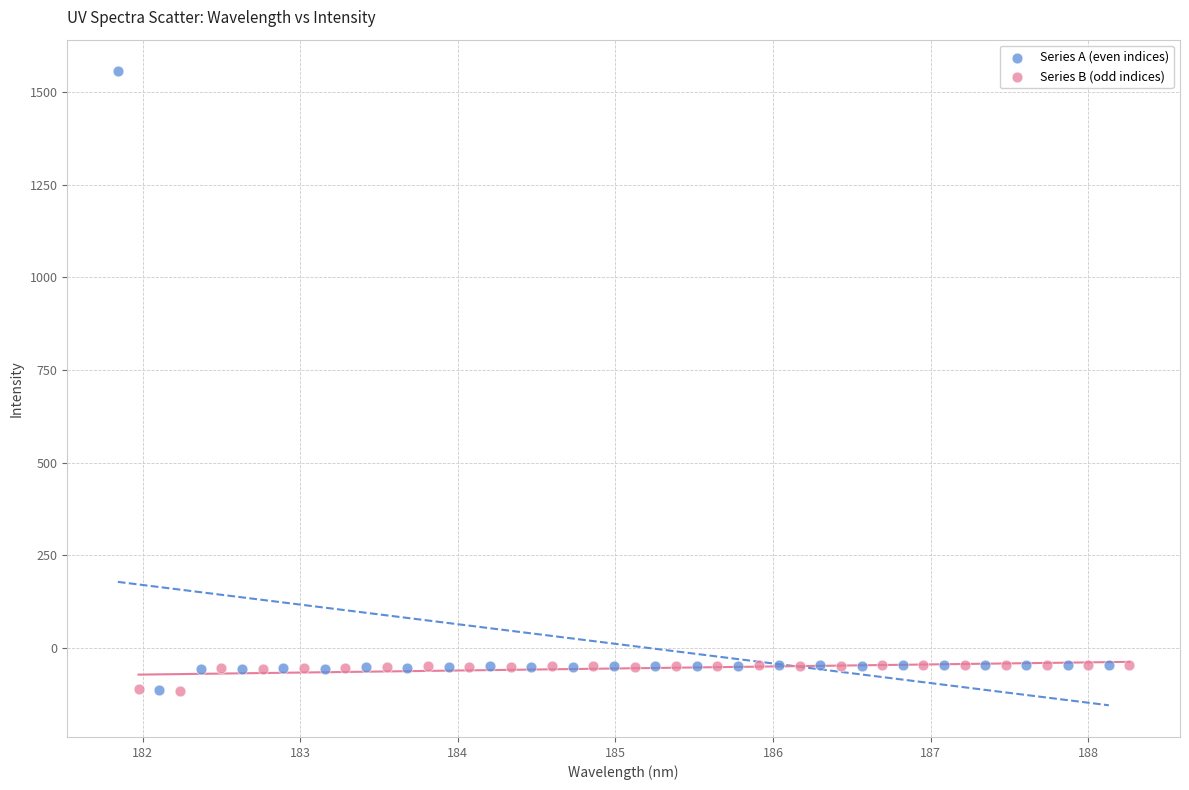

Which series has the widest spread of Y values?

Series A (even indices)